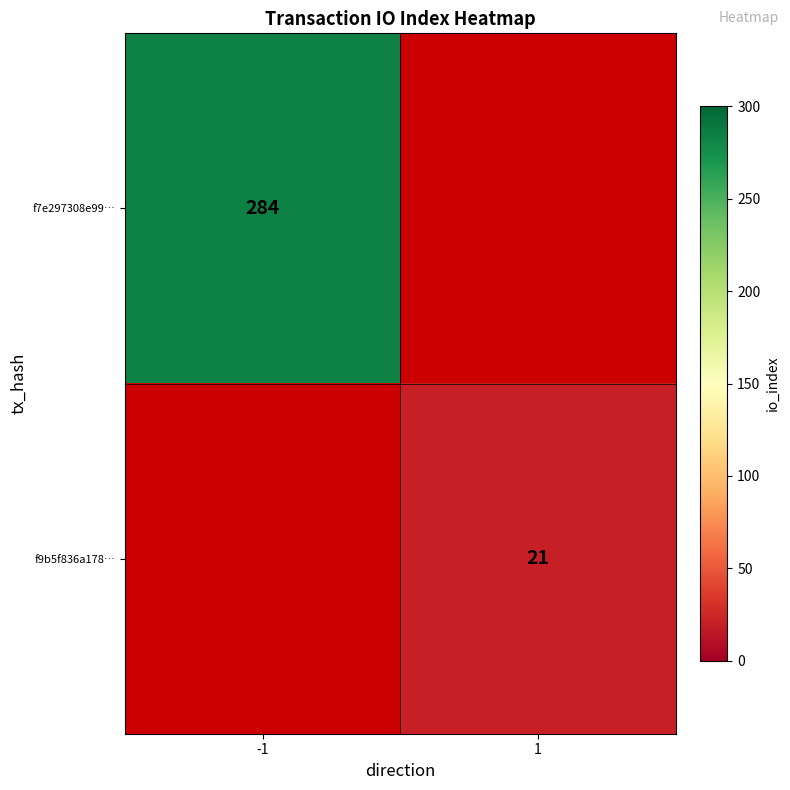

The f9b5f836a178… series shows 33.8 at 1. True or false?

False